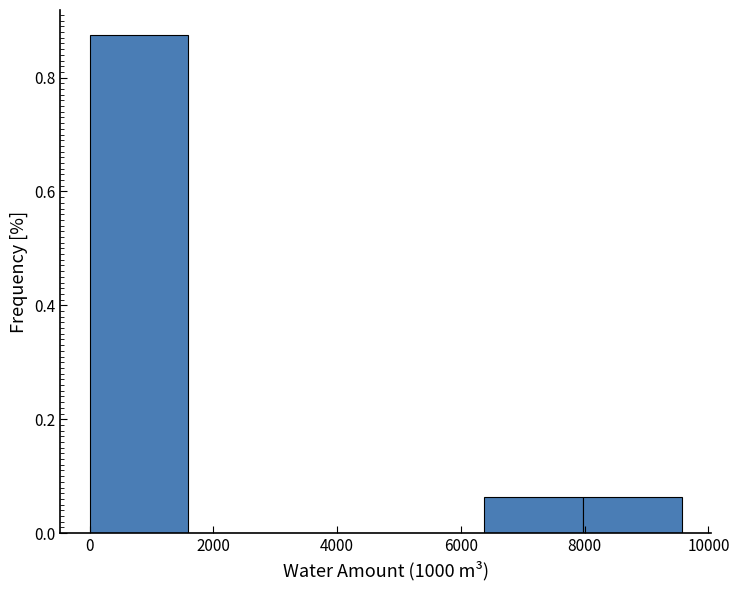

Over which range of the x-axis is the bar tallest?

0 to 1600